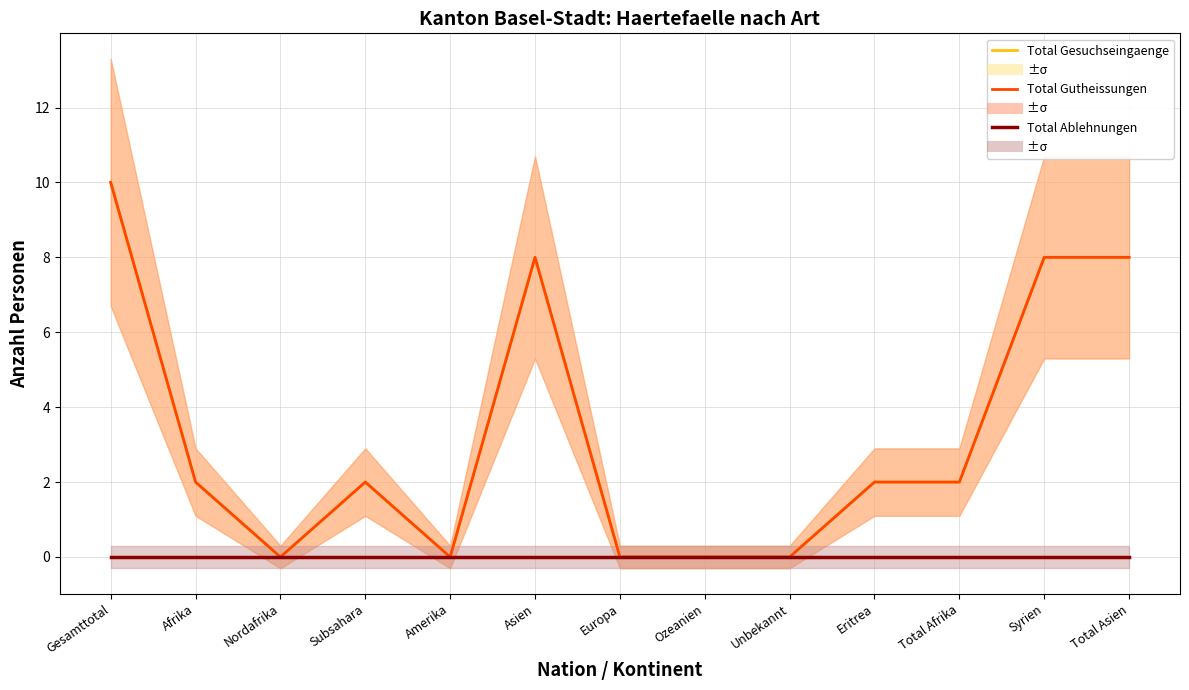

True or false: Total Gutheissungen and Total Ablehnungen intersect in this chart.

False